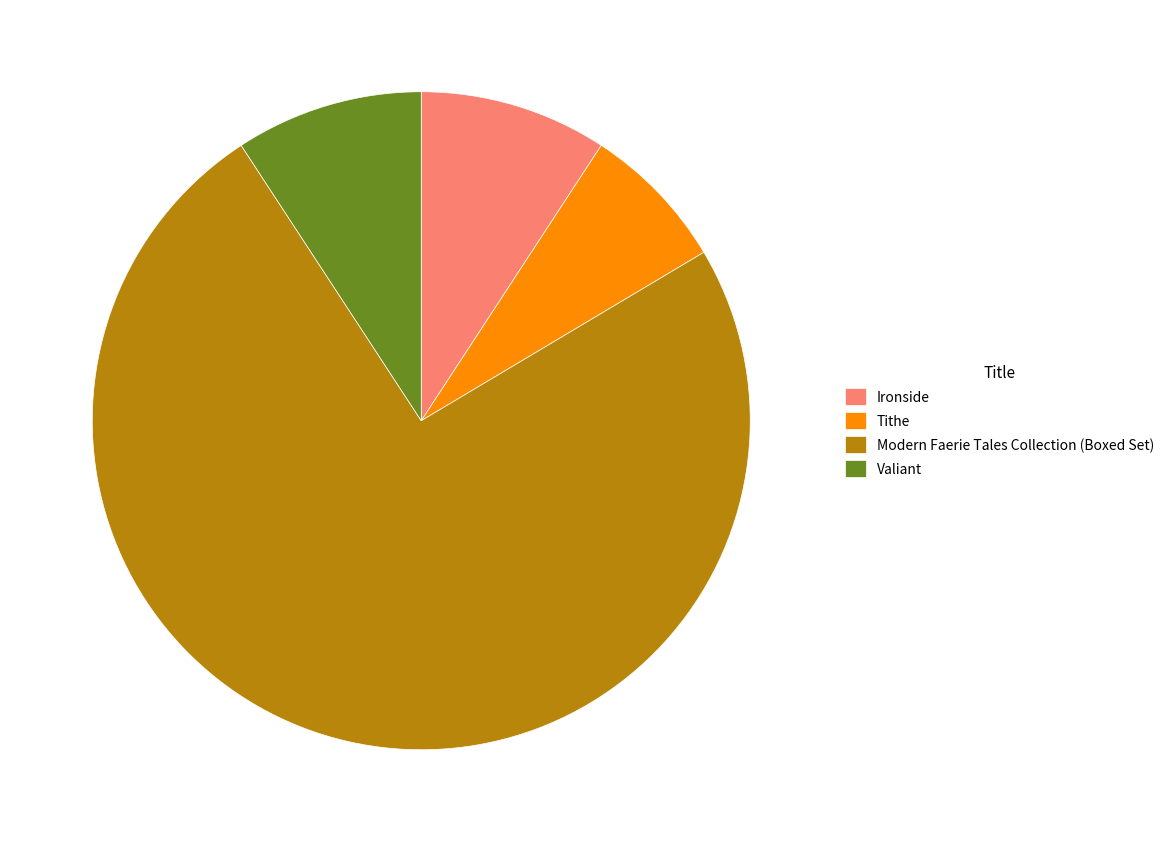

Which has a higher value, Ironside or Modern Faerie Tales Collection (Boxed Set)?

Modern Faerie Tales Collection (Boxed Set)